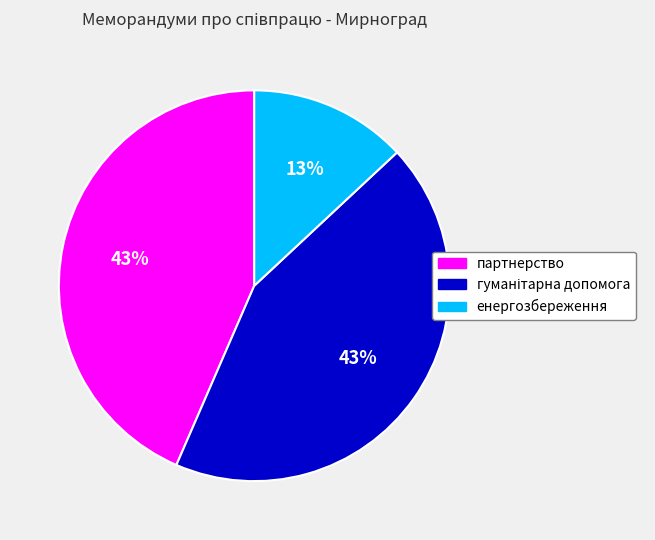

Does партнерство account for over 50% of the chart?

No